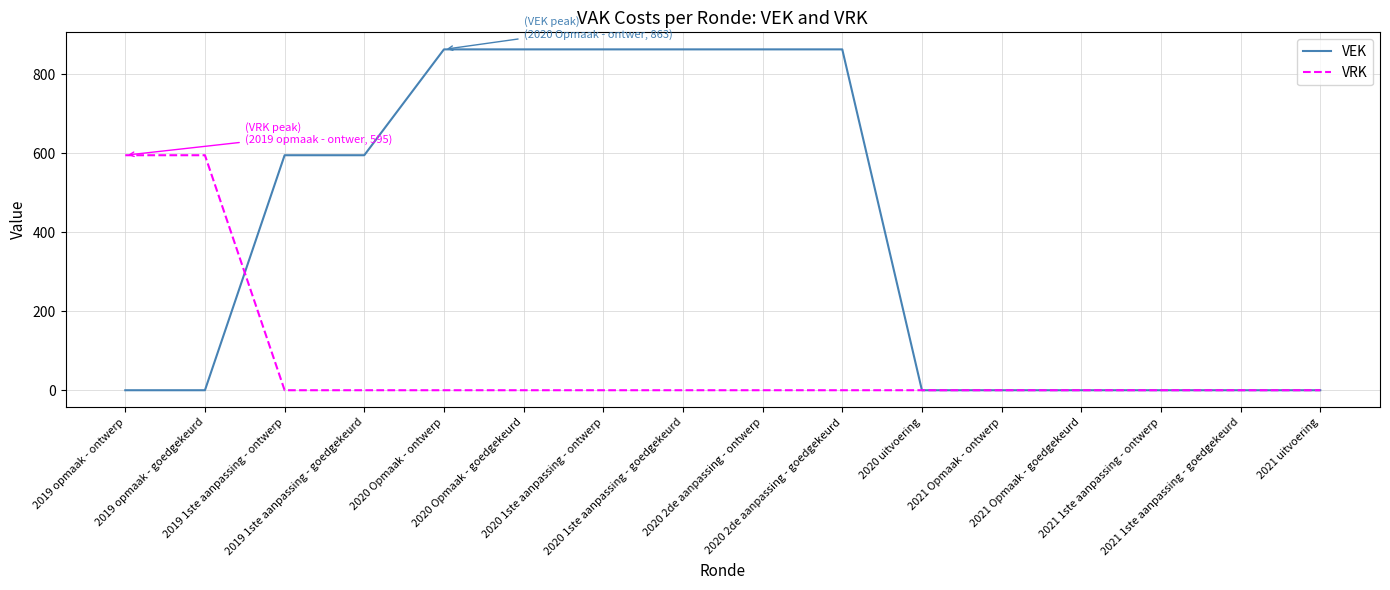

Which series has the largest range (max minus min)?

VEK